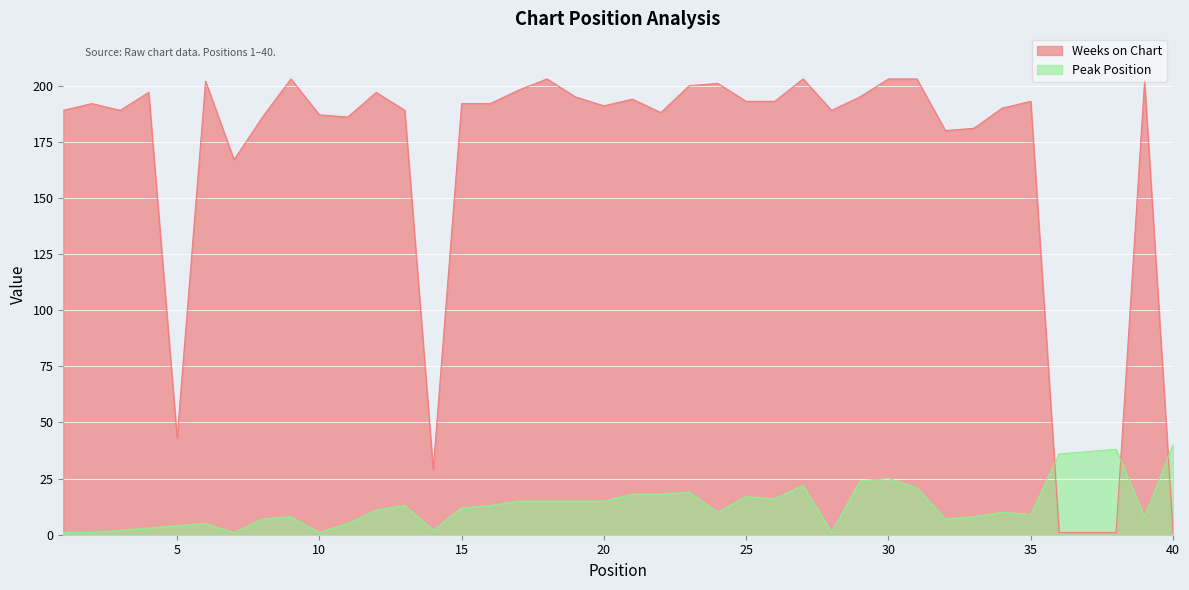

Which category has the lowest value across all series?

1